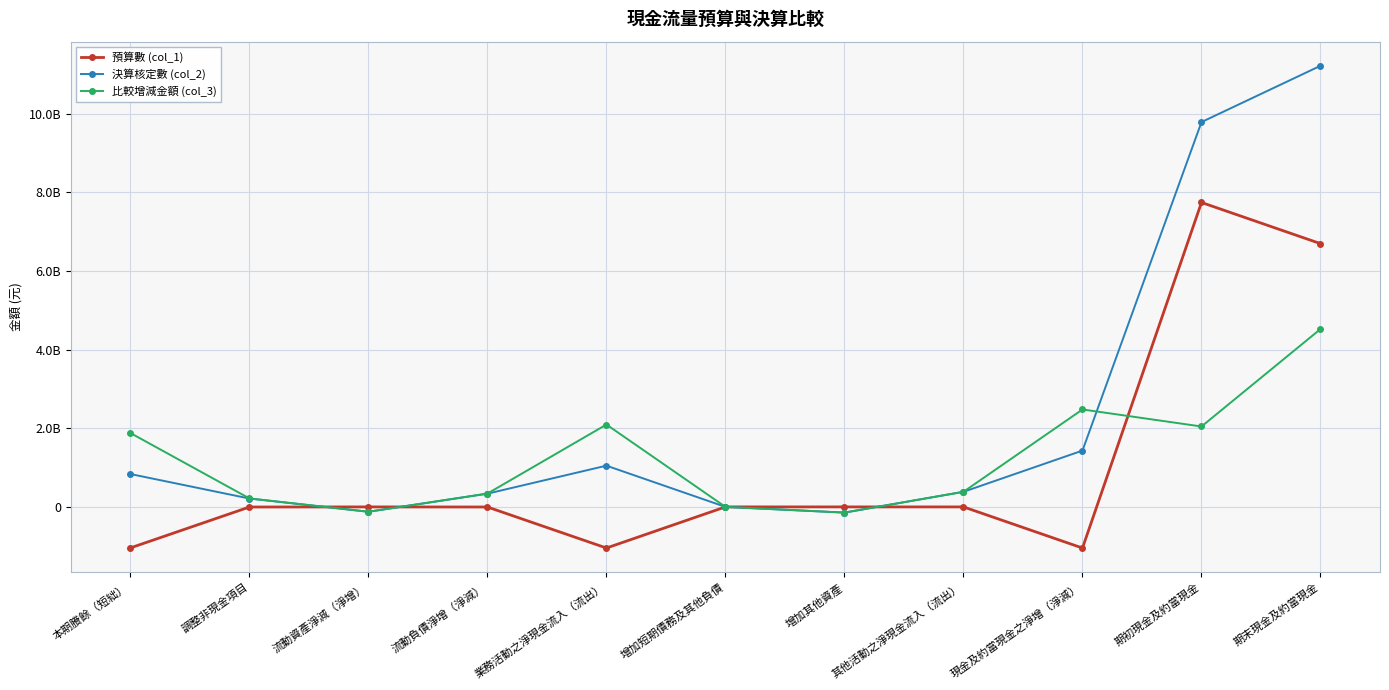

What is the average value of the 比較增減金額 (col_3) series?

1244565531